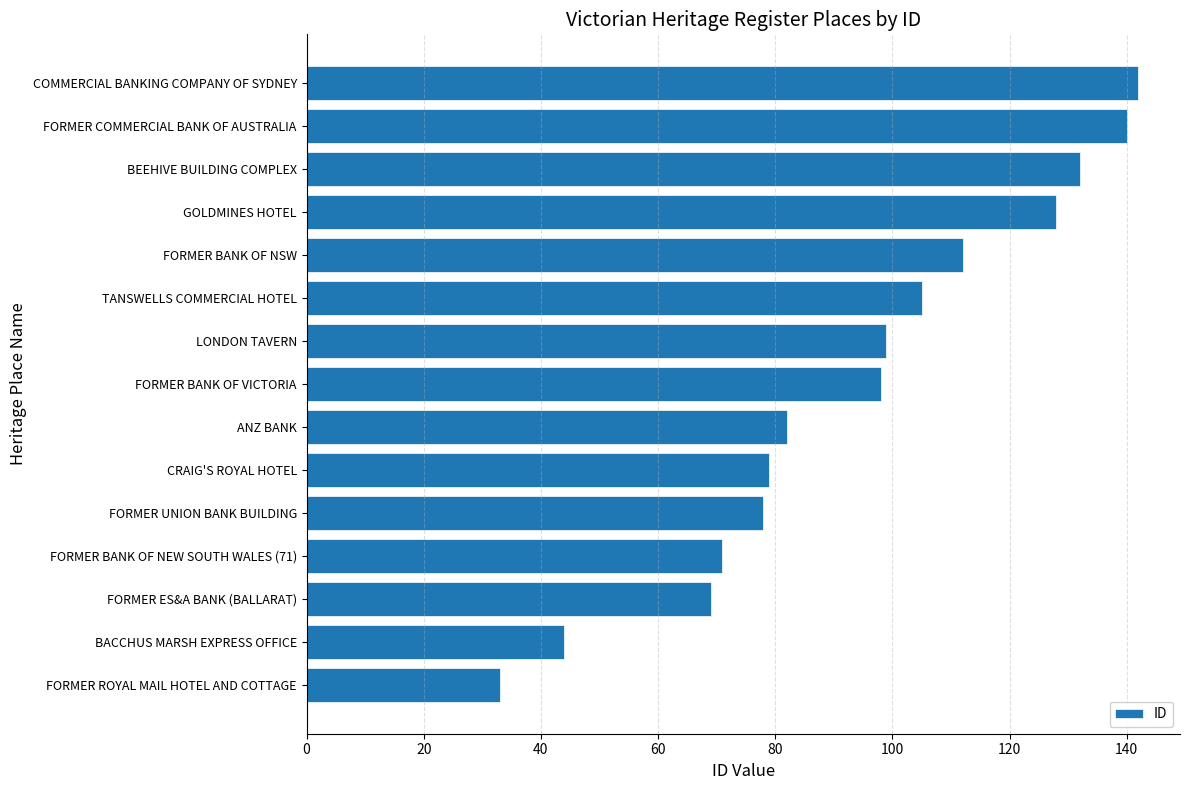

Approximately how many times larger is the value at FORMER BANK OF NEW SOUTH WALES (71) compared to FORMER ROYAL MAIL HOTEL AND COTTAGE?

2.2